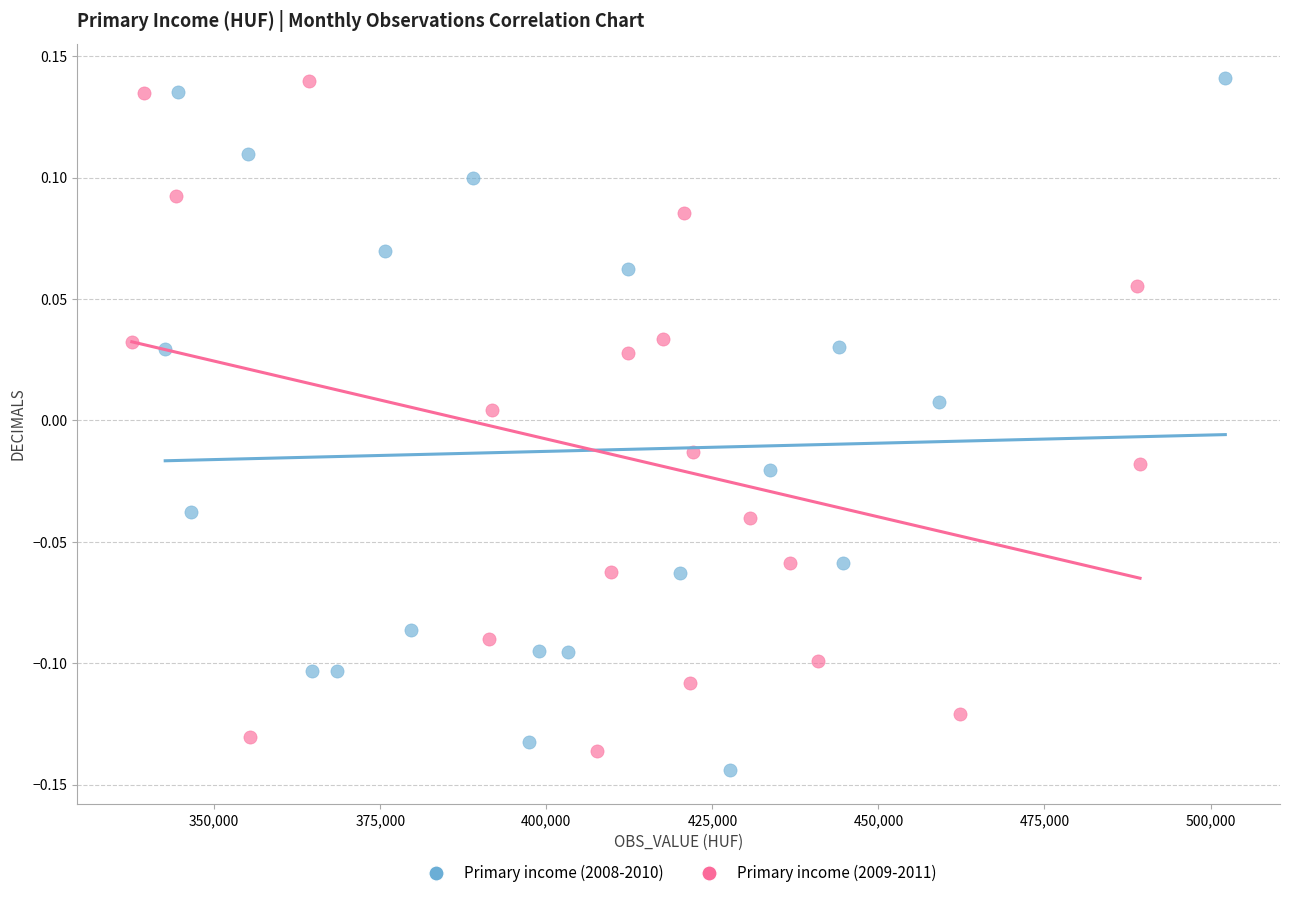

What are all the series names shown in the legend?

Primary income (2008-2010), Primary income (2009-2011)